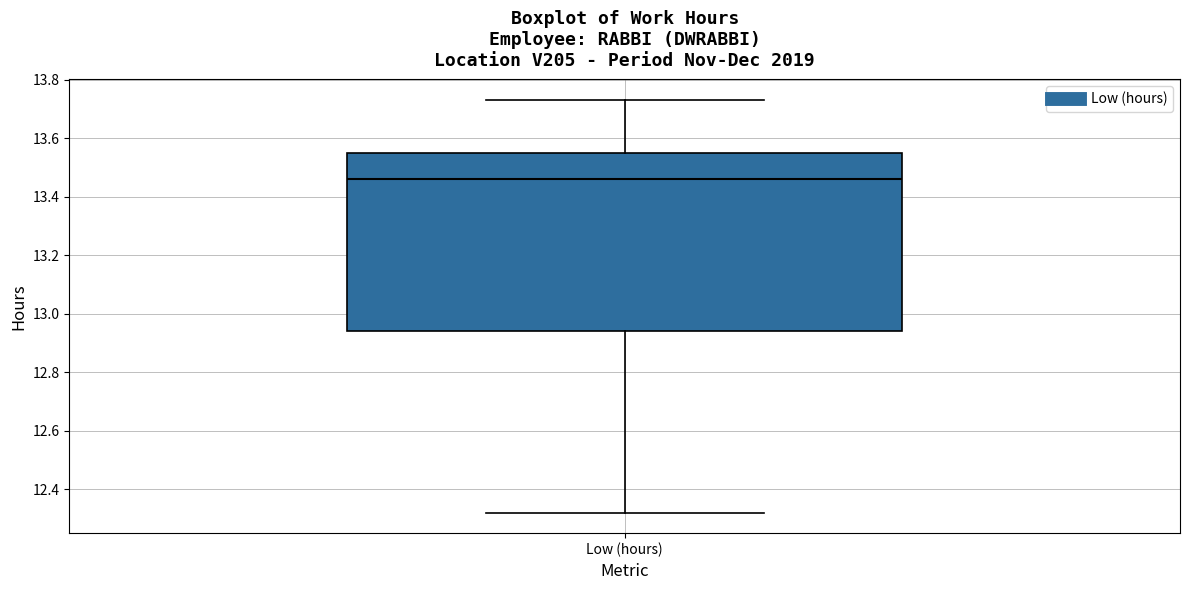

Transcribe this box plot: give where the median line is, the range the box spans, and where the two whiskers end, as read against the y-axis. The values are not printed on the chart, so give them approximately, as read against the axis.

median 13.46, box 12.94 to 13.56, whiskers 12.32 to 13.74